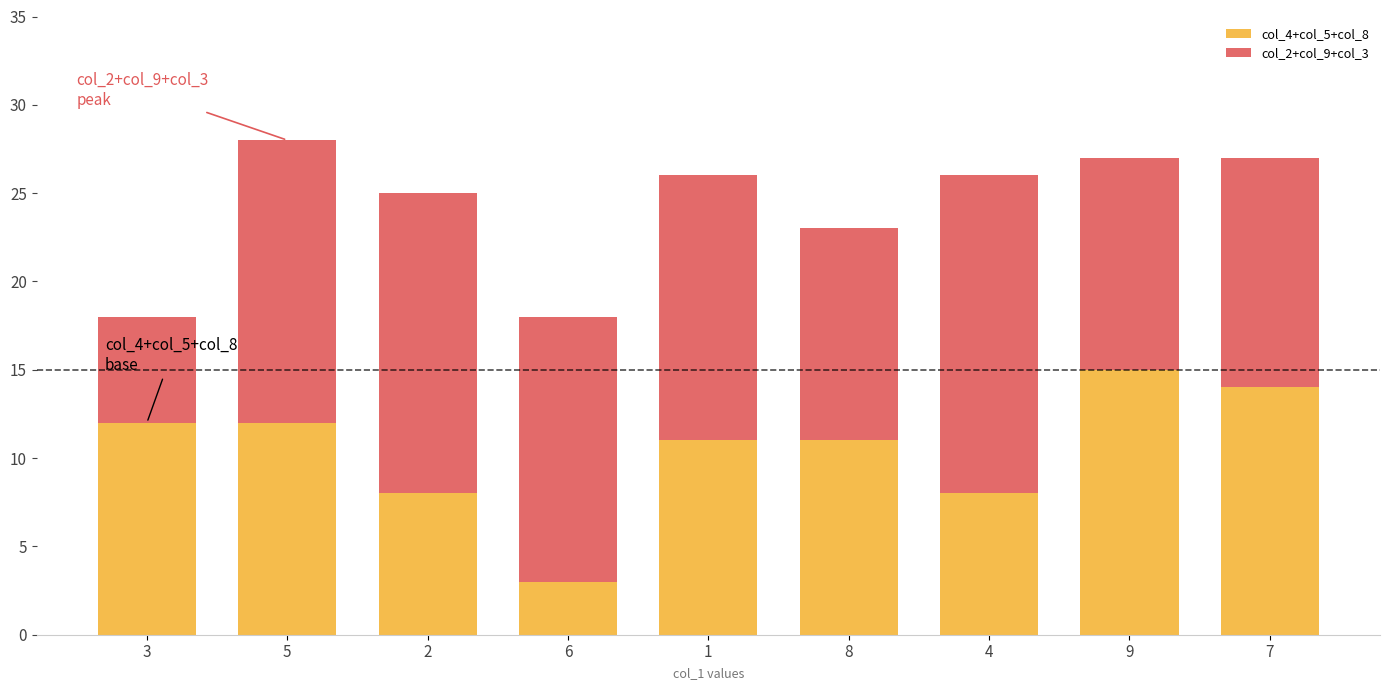

The col_4+col_5+col_8 series shows 12 at 3. True or false?

True